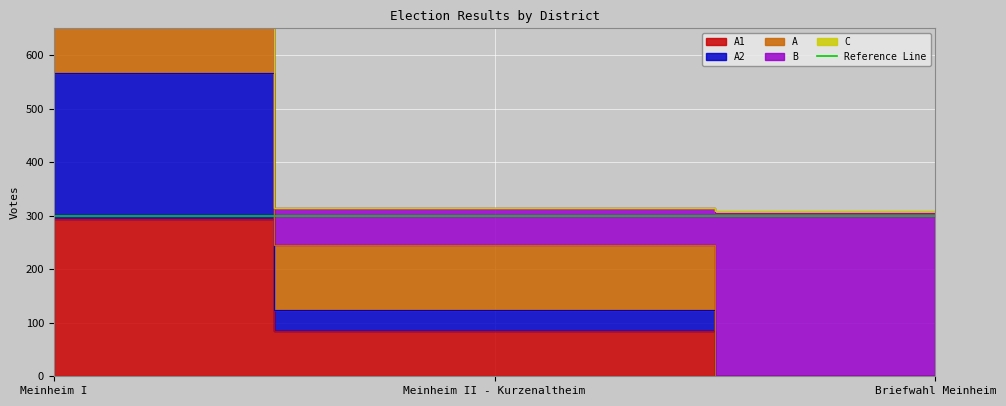

Which series has the largest total across all categories?

A